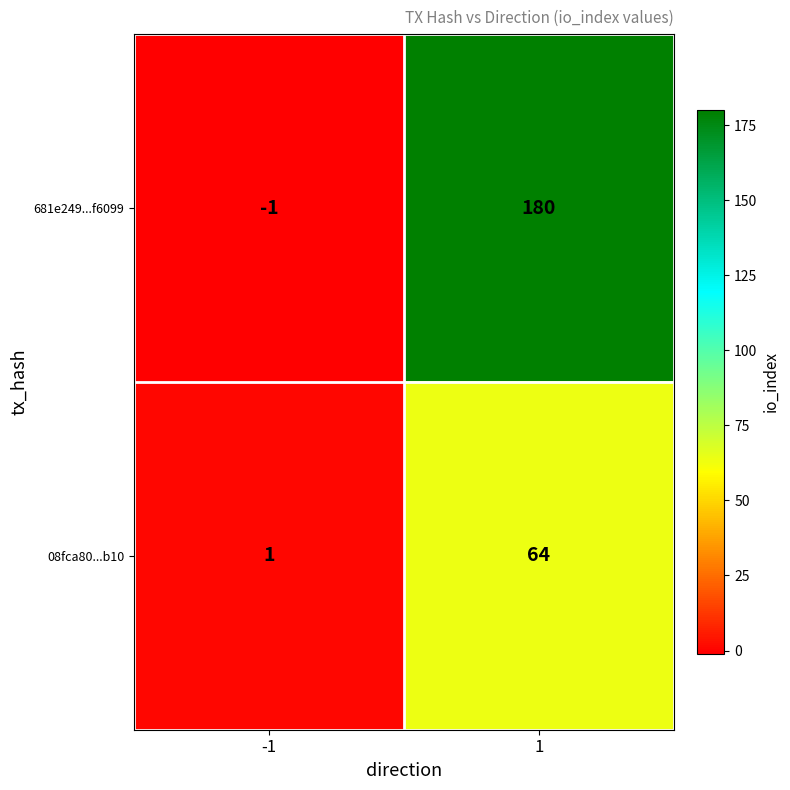

What is the smallest value displayed?

-1